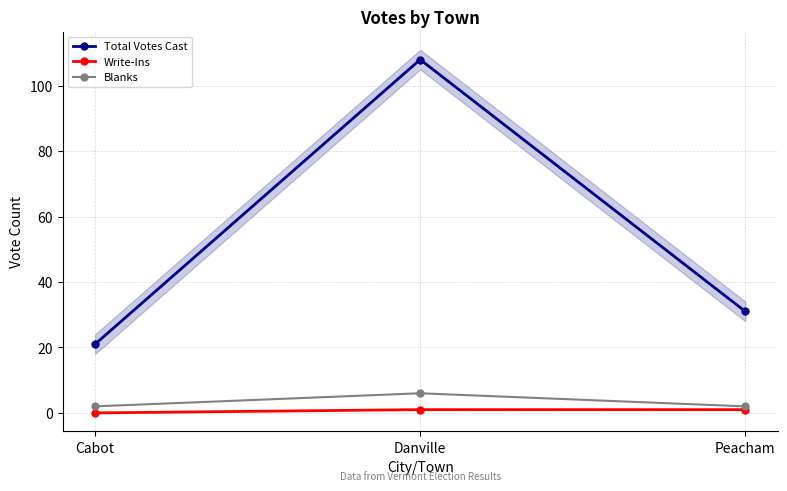

Reading left to right, transcribe all the data shown in this chart.

Total Votes Cast: 21	108	31
Write-Ins: 0	1	1
Blanks: 2	6	2